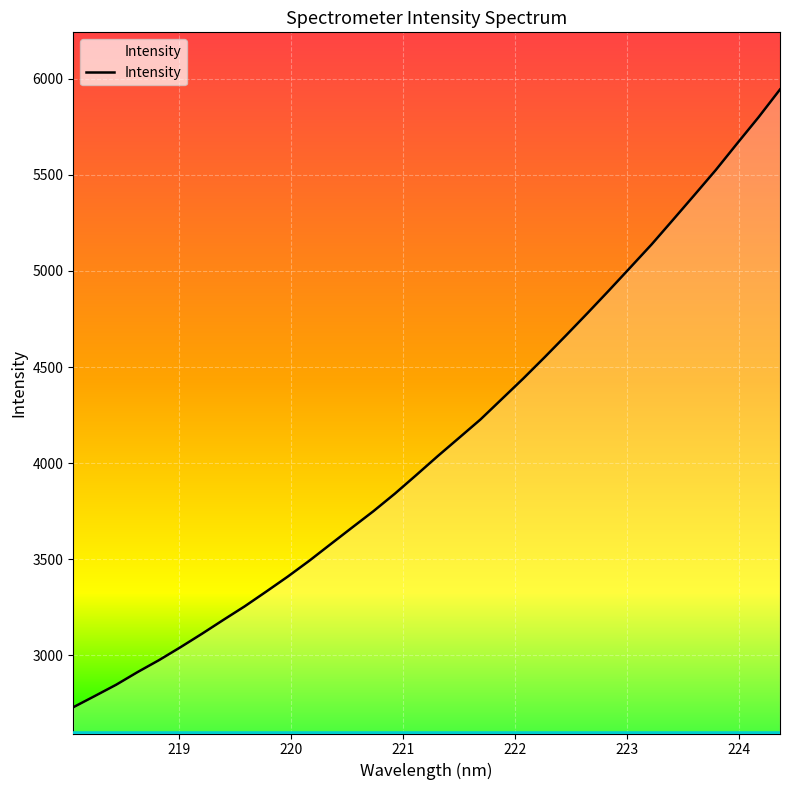

What is the smallest value displayed?

2730.5